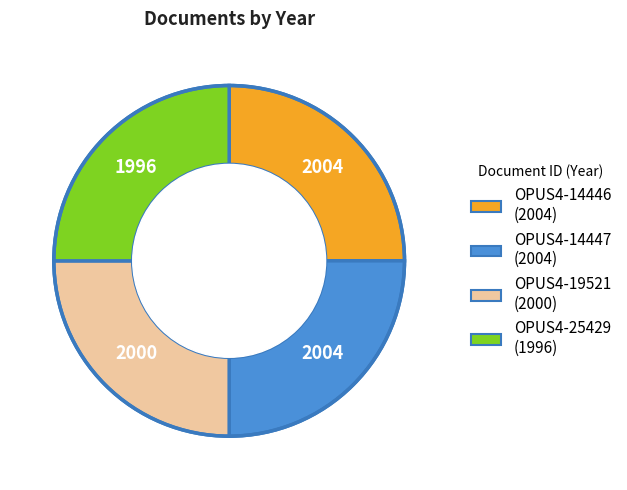

Does OPUS4-19521 represent more than half of the total?

No